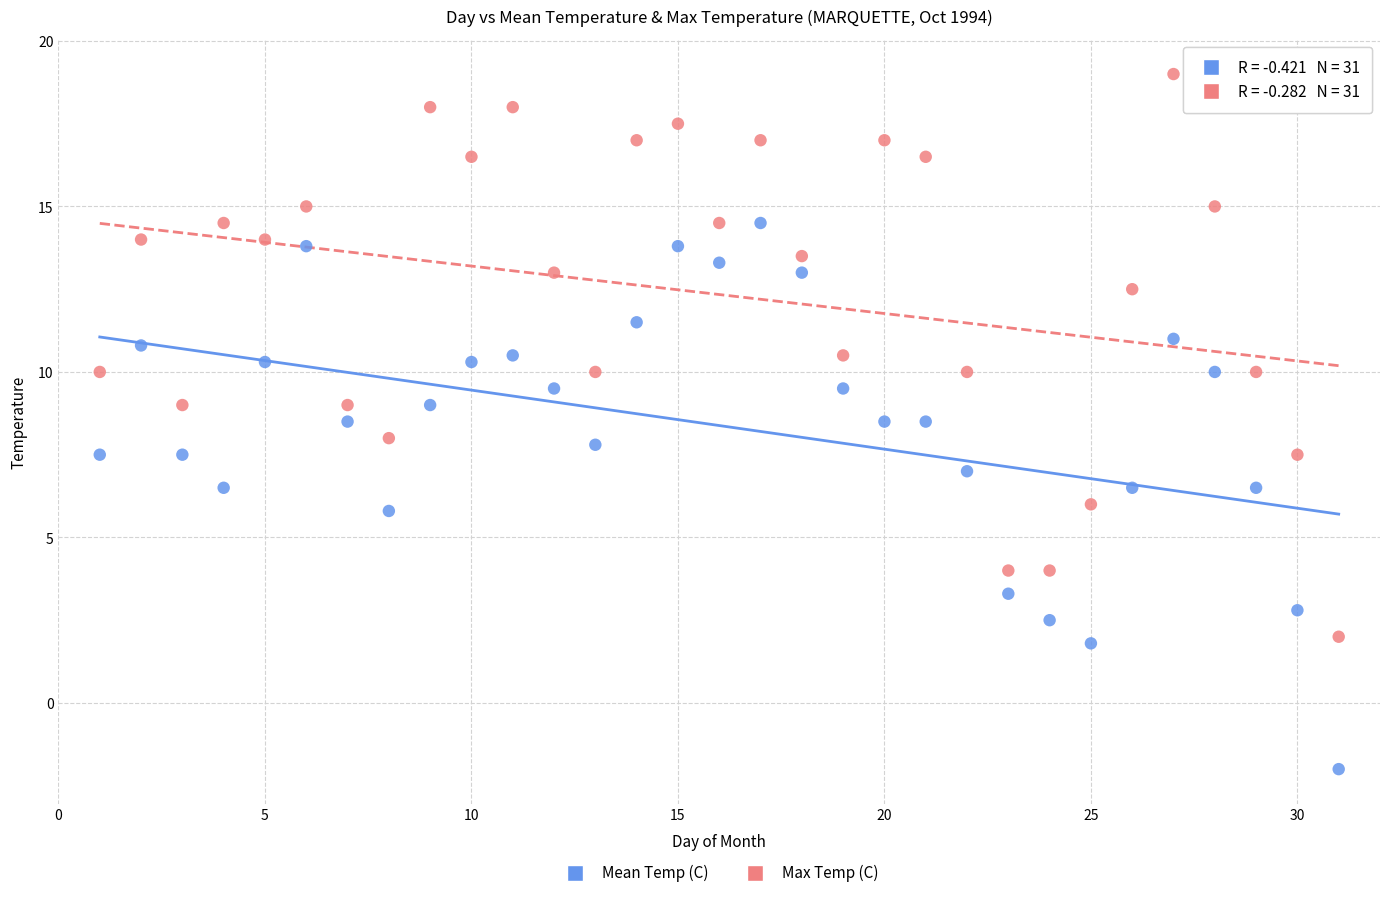

Across all data points, what is the range of Y values (max minus min)?

21.0